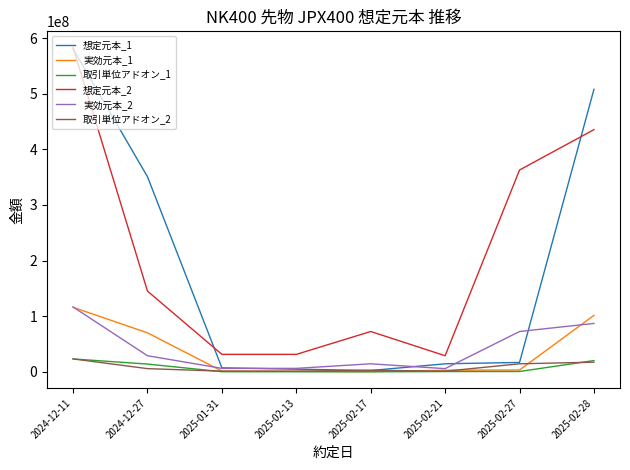

What is the sum of the 実効元本_1 values at 2025-01-31 and 2025-02-13?

2418500